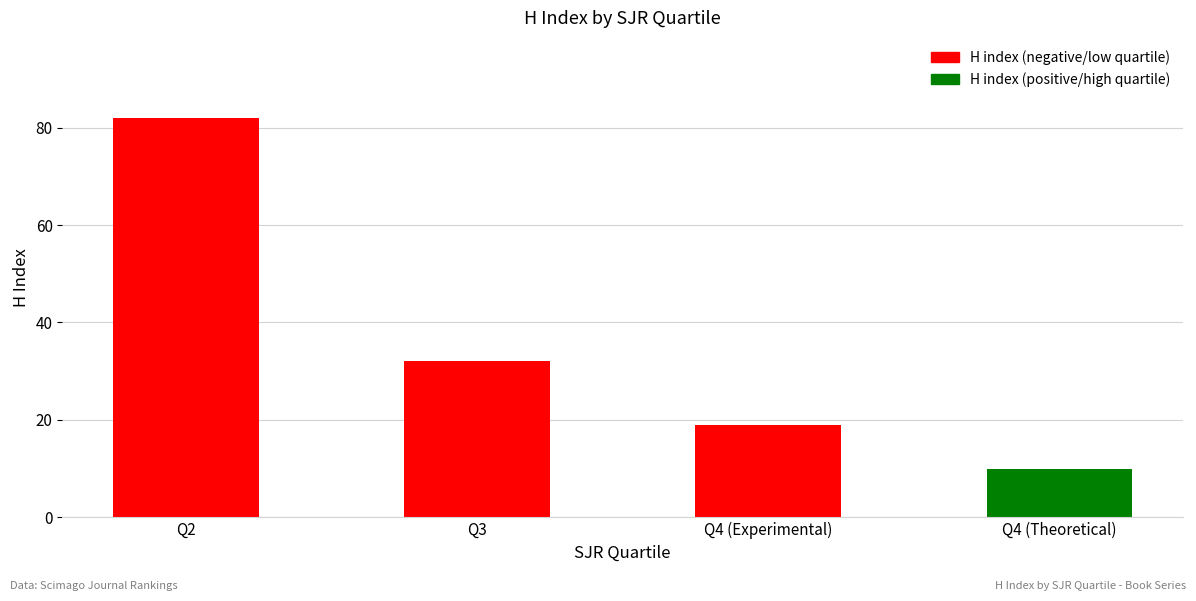

Where does the data first go above 32?

Q2